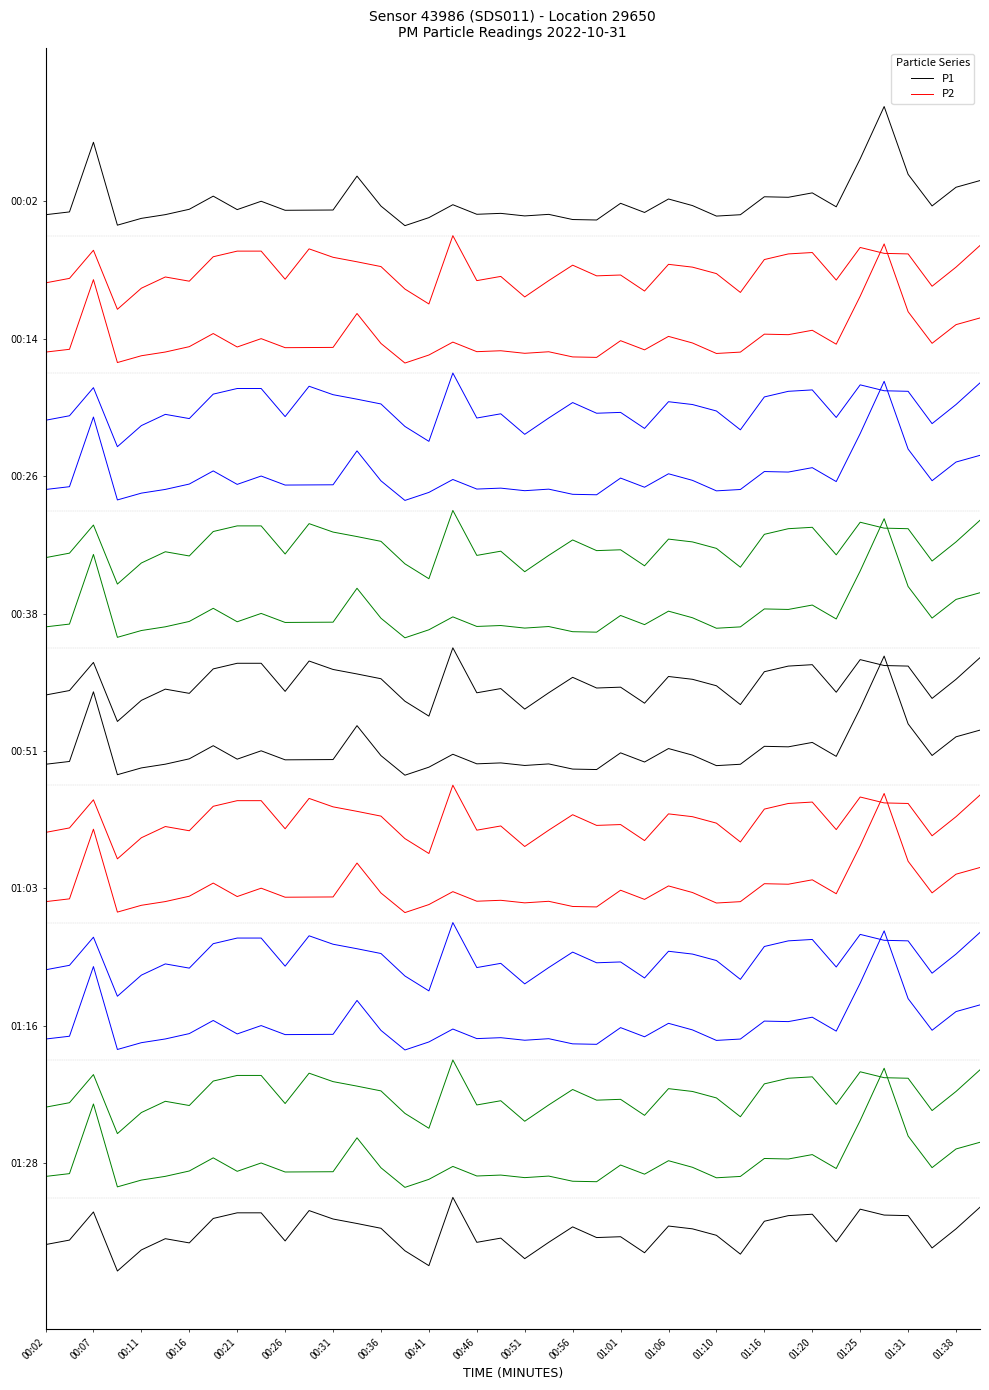

True or false: P2 and P1 cross at least once.

False